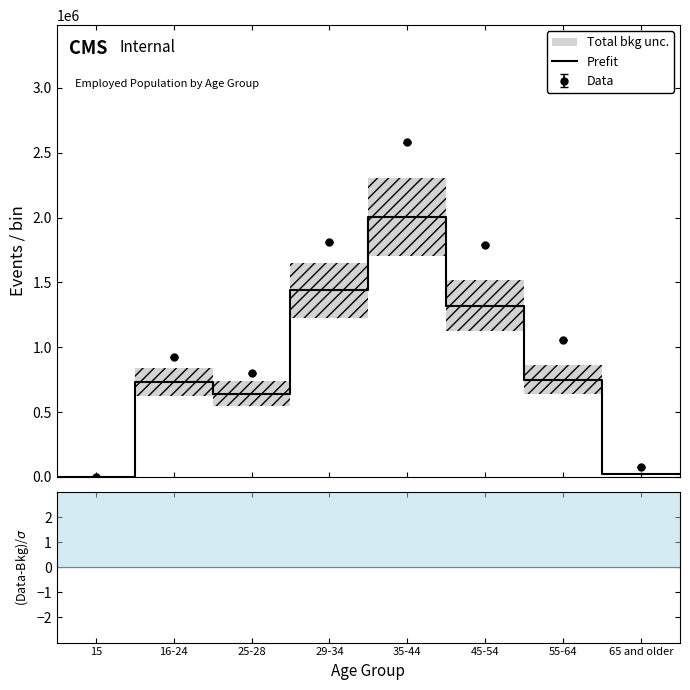

How many values in the Prefit series exceed 730372?

4